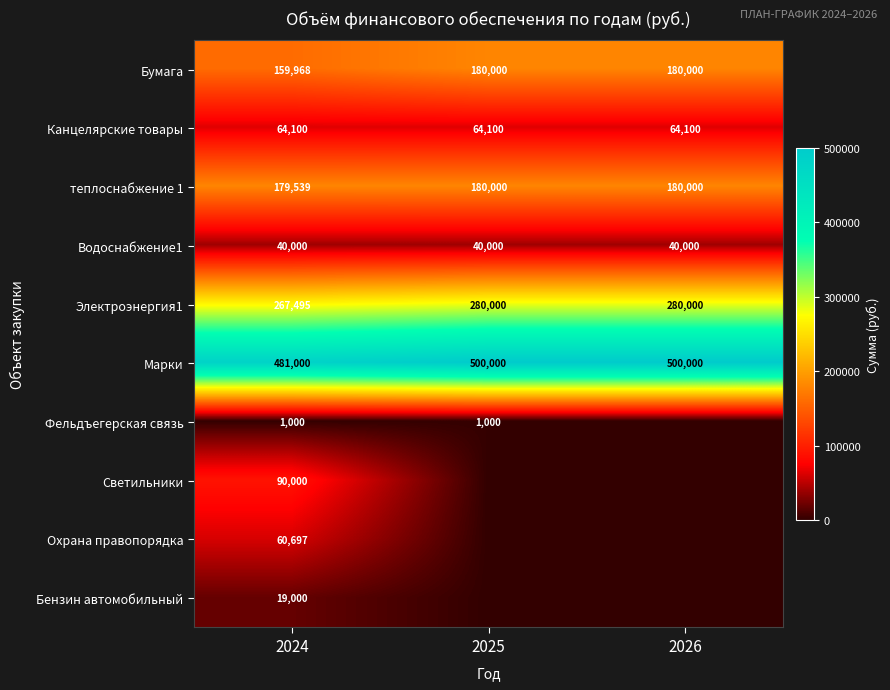

What is the sum of all Канцелярские товары values?

192300